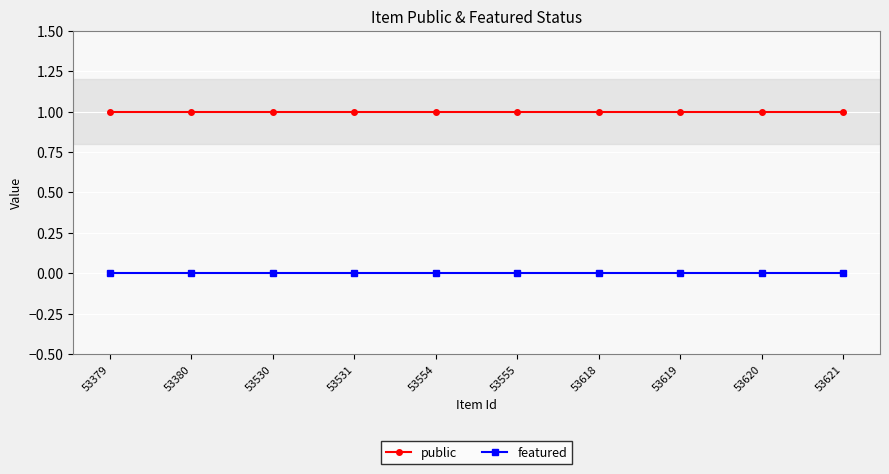

Is it true that public equals 1 at 53554?

True